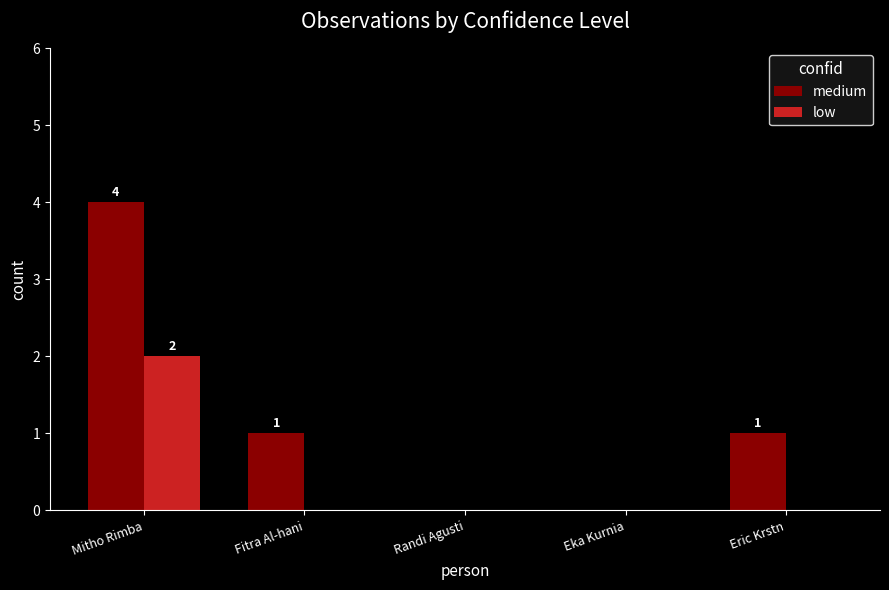

Which series has the widest spread of values?

medium